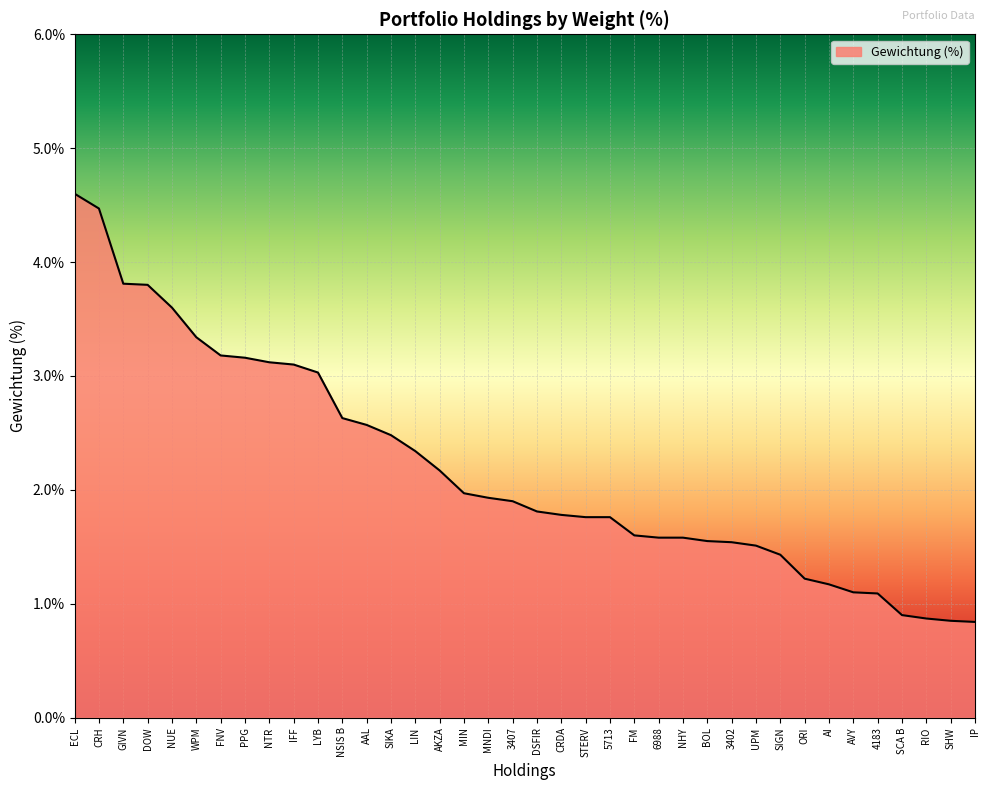

How many values exceed 1?

34